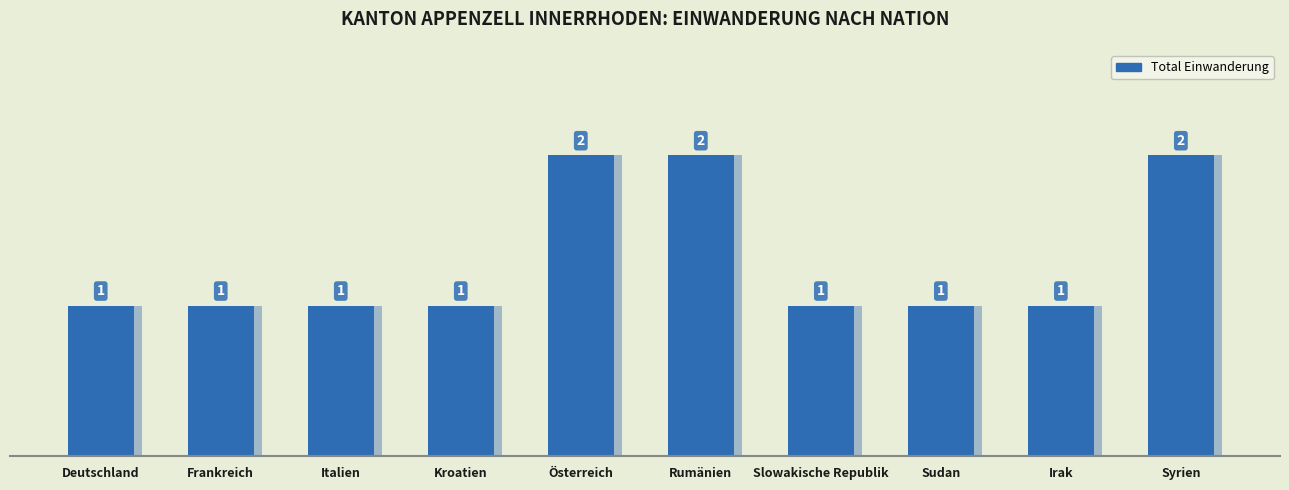

The value at Syrien is 2. True or false?

True